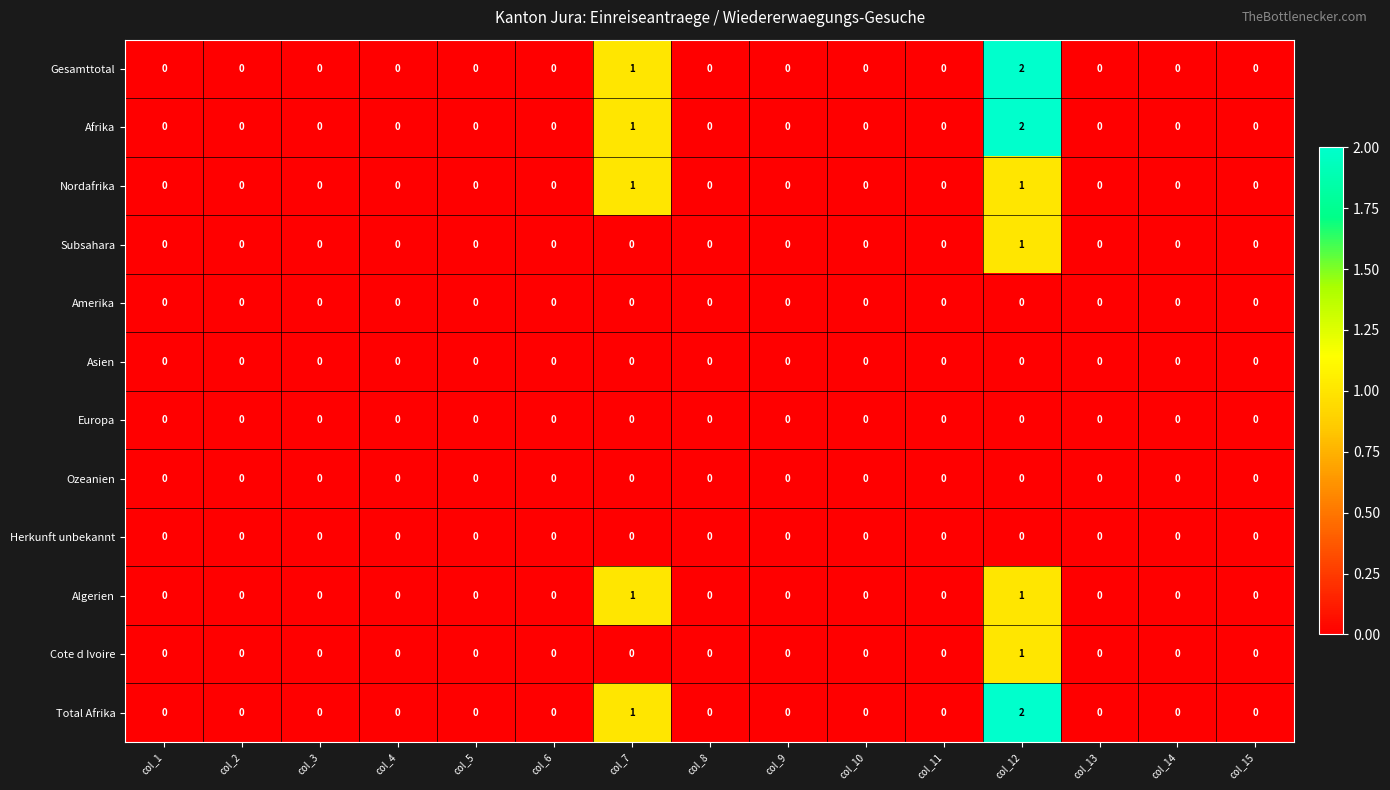

The Nordafrika series shows 1 at col_4. True or false?

False